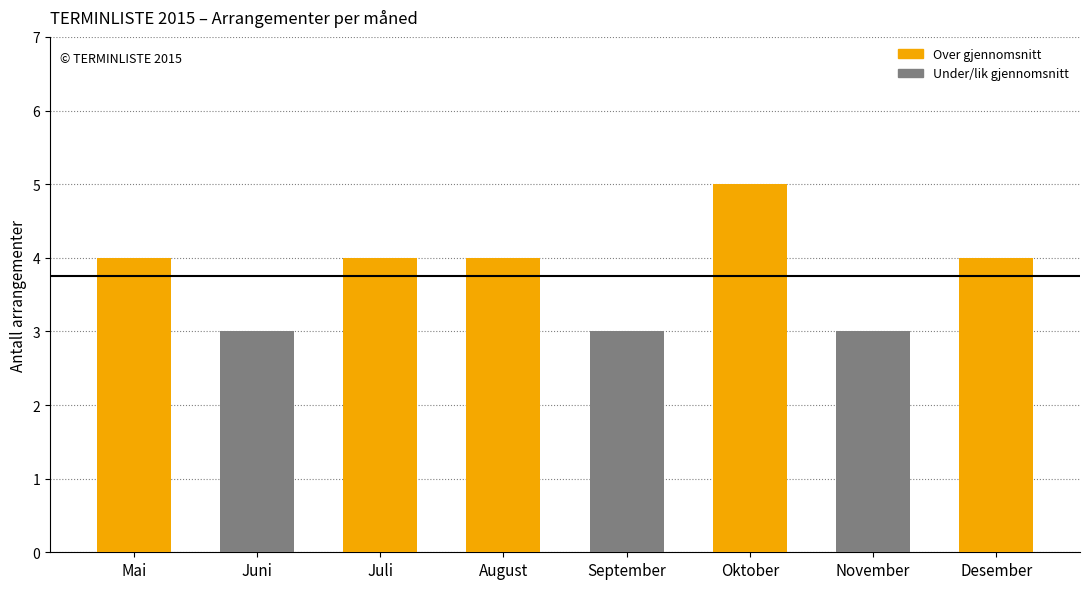

The chart shows a value of 3 at Mai. True or false?

False